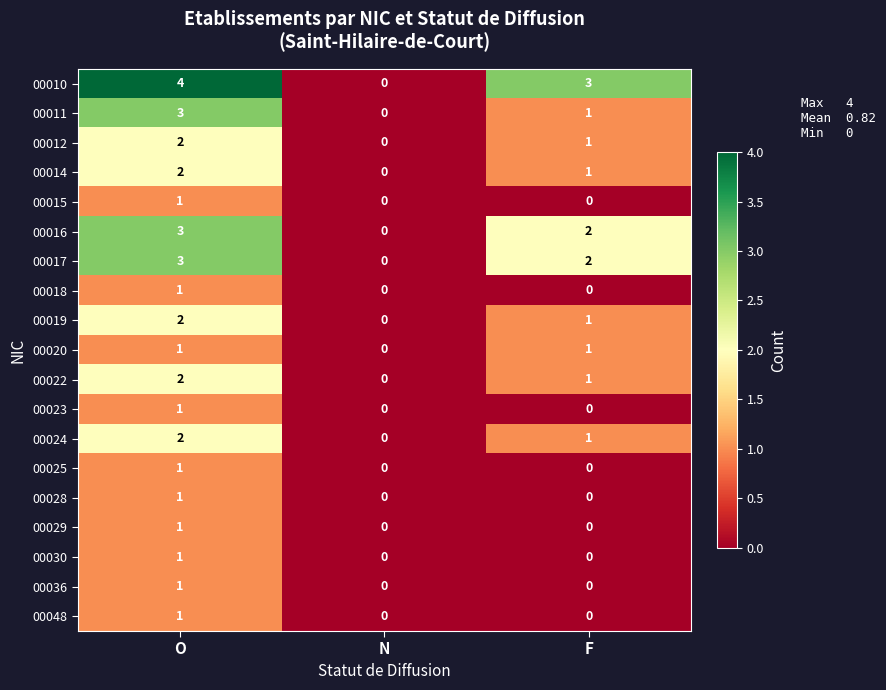

Where is 00017 nearest to the value 1?

N